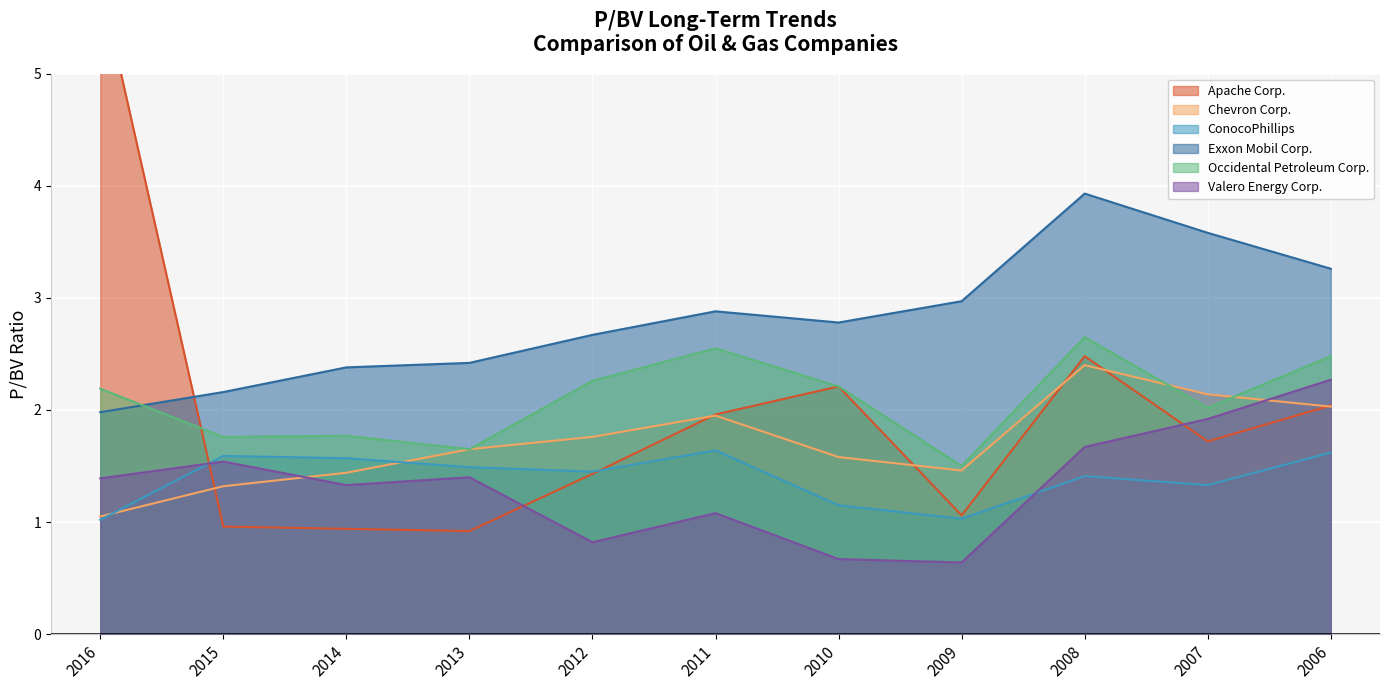

What is the value of the Apache Corp. point at the 11th from the left?

2.0